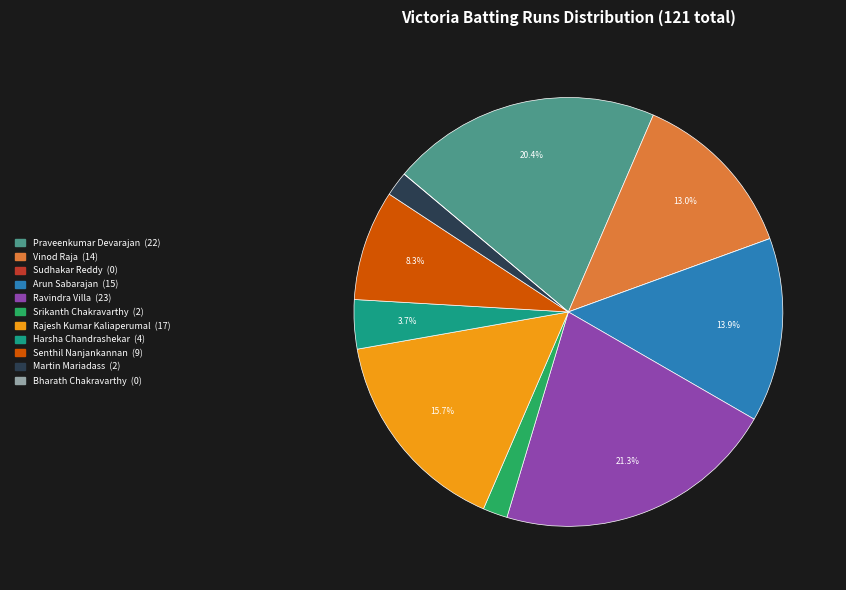

Which has a higher value, Praveenkumar Devarajan or Ravindra Villa?

Ravindra Villa